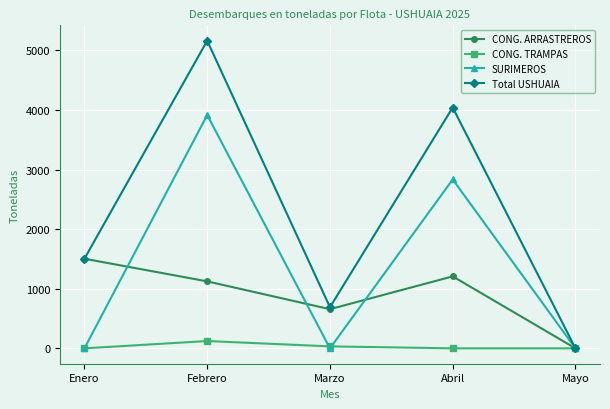

How many categories are shown in the chart?

5